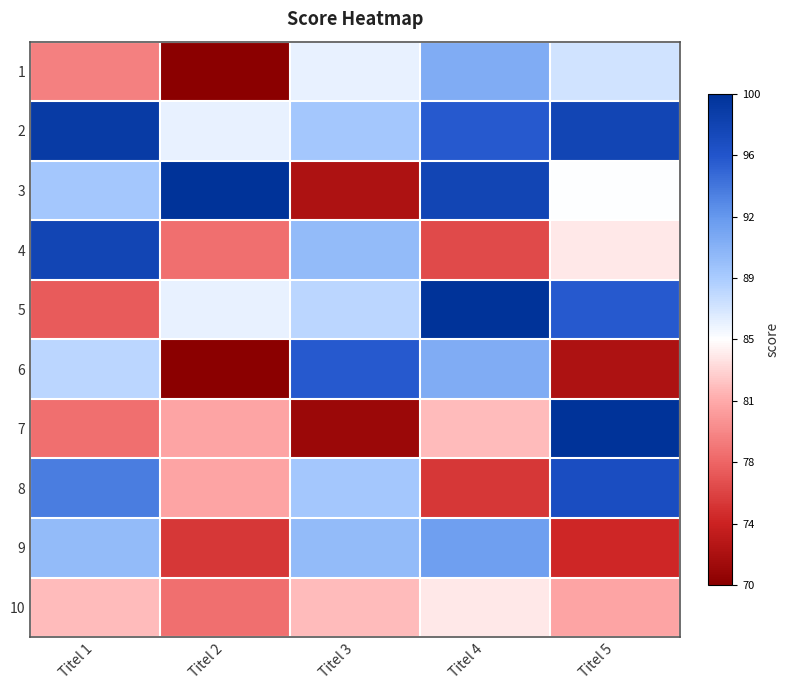

Which category has the highest value across all series?

Titel 2